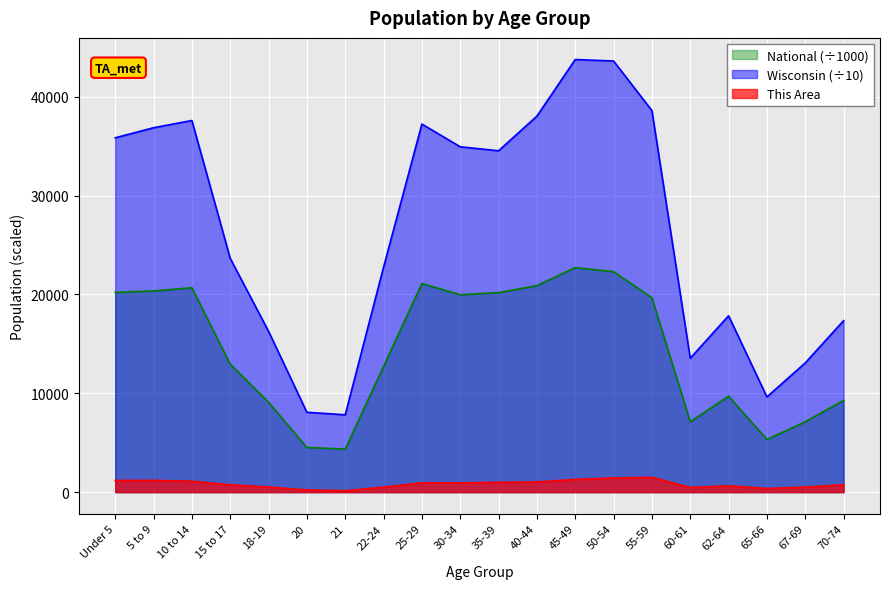

Is it true that Wisconsin equals 51107.3 at 25-29?

False